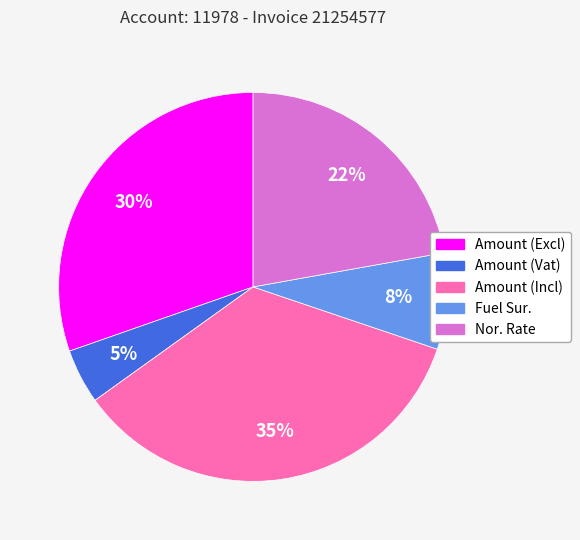

How many slices are in this pie chart?

5